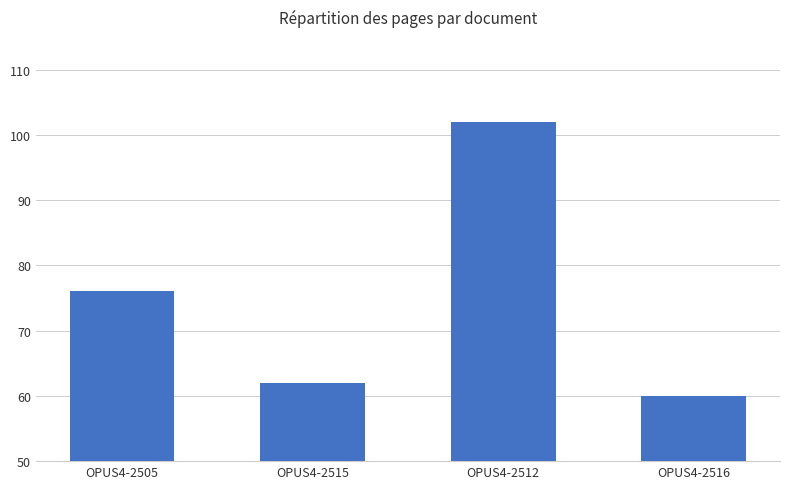

List the labels in order of value, smallest first.

OPUS4-2516, OPUS4-2515, OPUS4-2505, OPUS4-2512